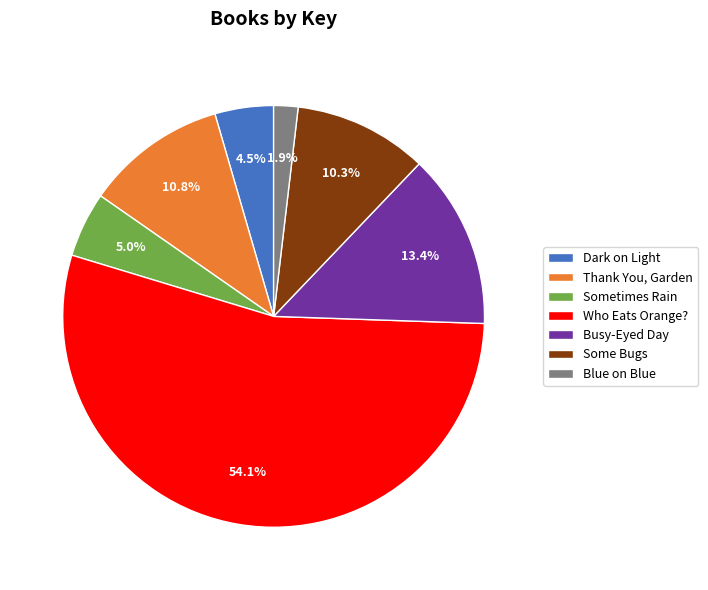

True or false: Busy-Eyed Day accounts for 4% of the total.

False